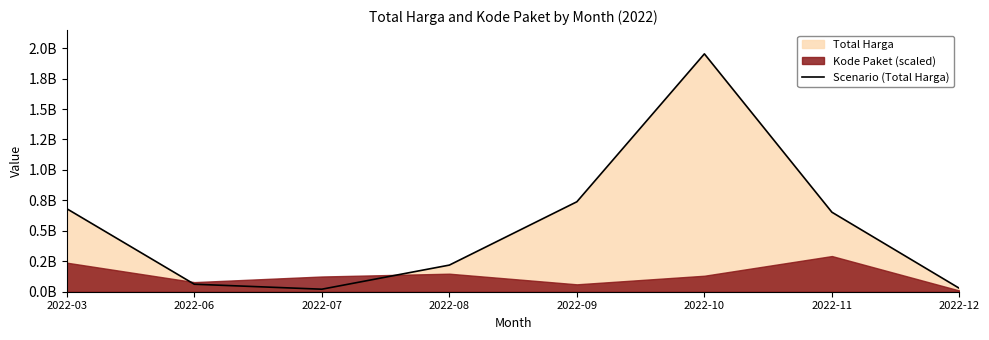

Reading left to right, transcribe all the data shown in this chart.

681580000	61582000	20718000	218615000	738621780	1952800150	652727245	27720000